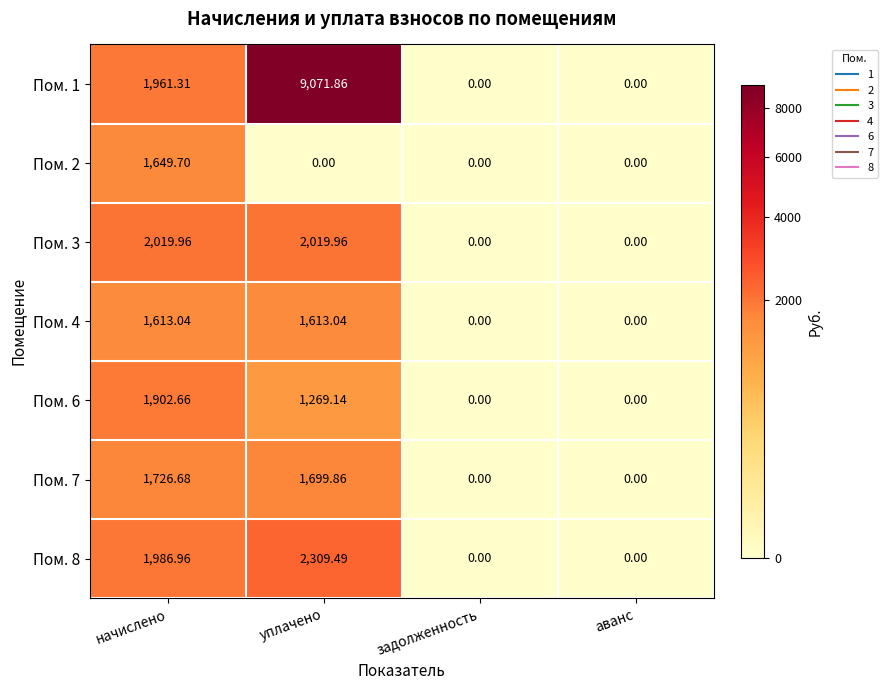

Which category has the highest value across all series?

уплачено